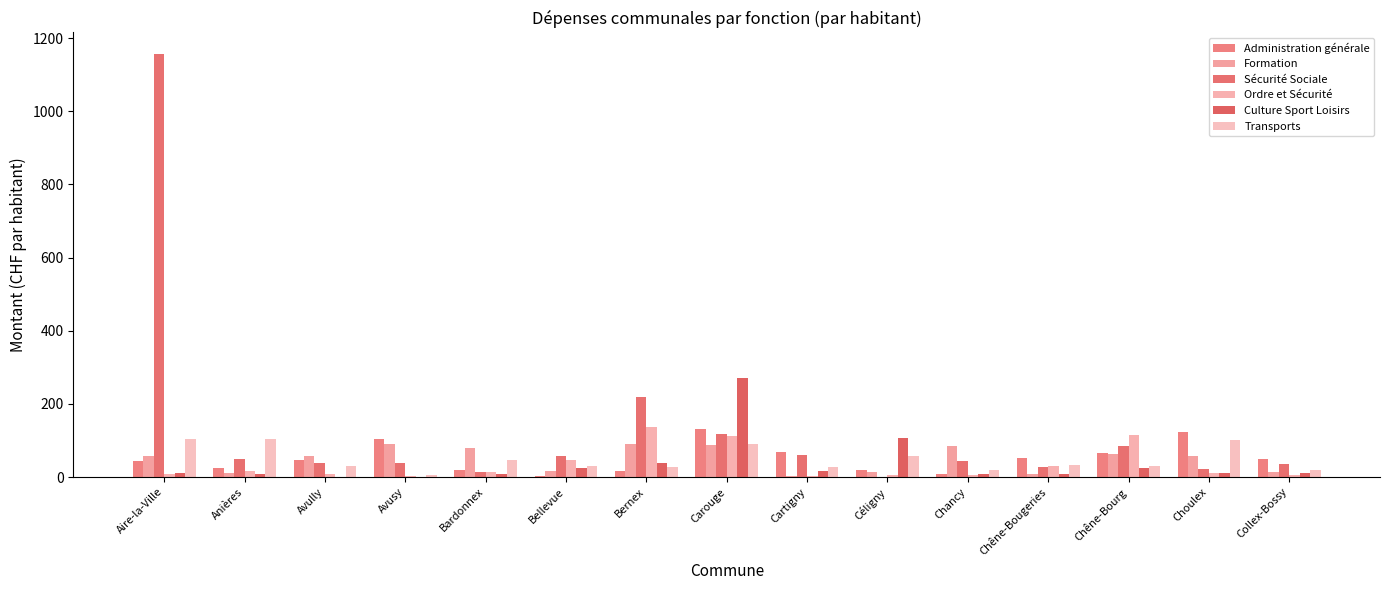

How many distinct data groups are displayed?

6